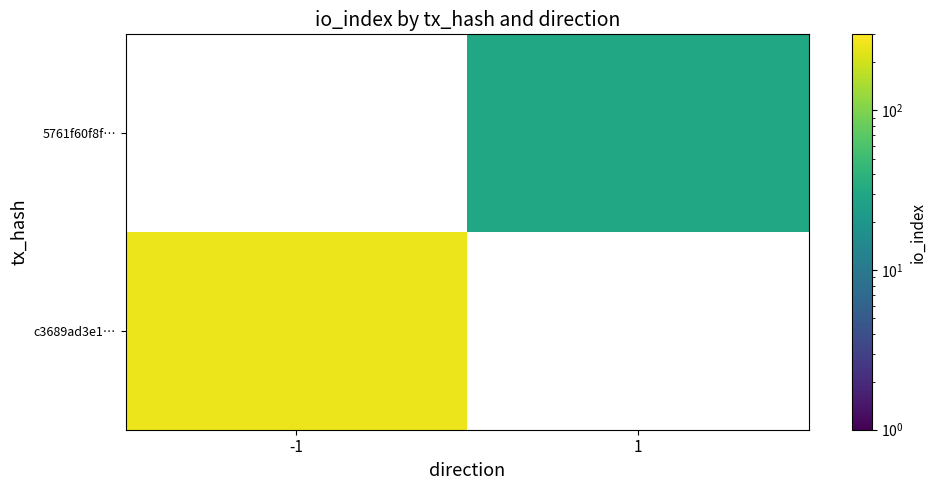

At which category does the chart reach its peak across all series?

-1